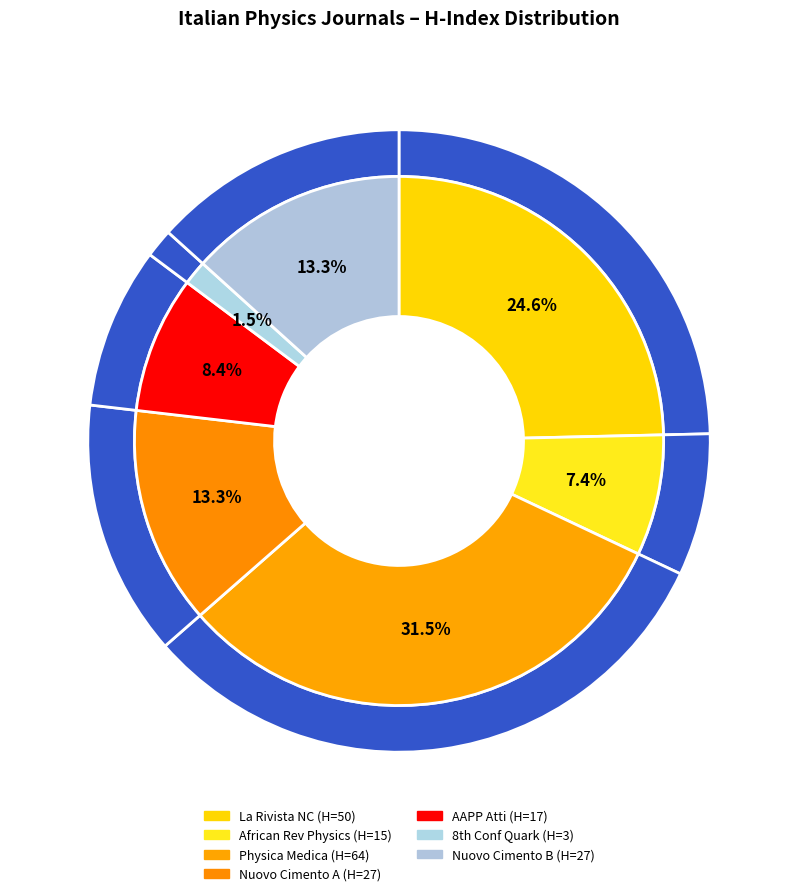

Is there a majority slice in this chart?

No